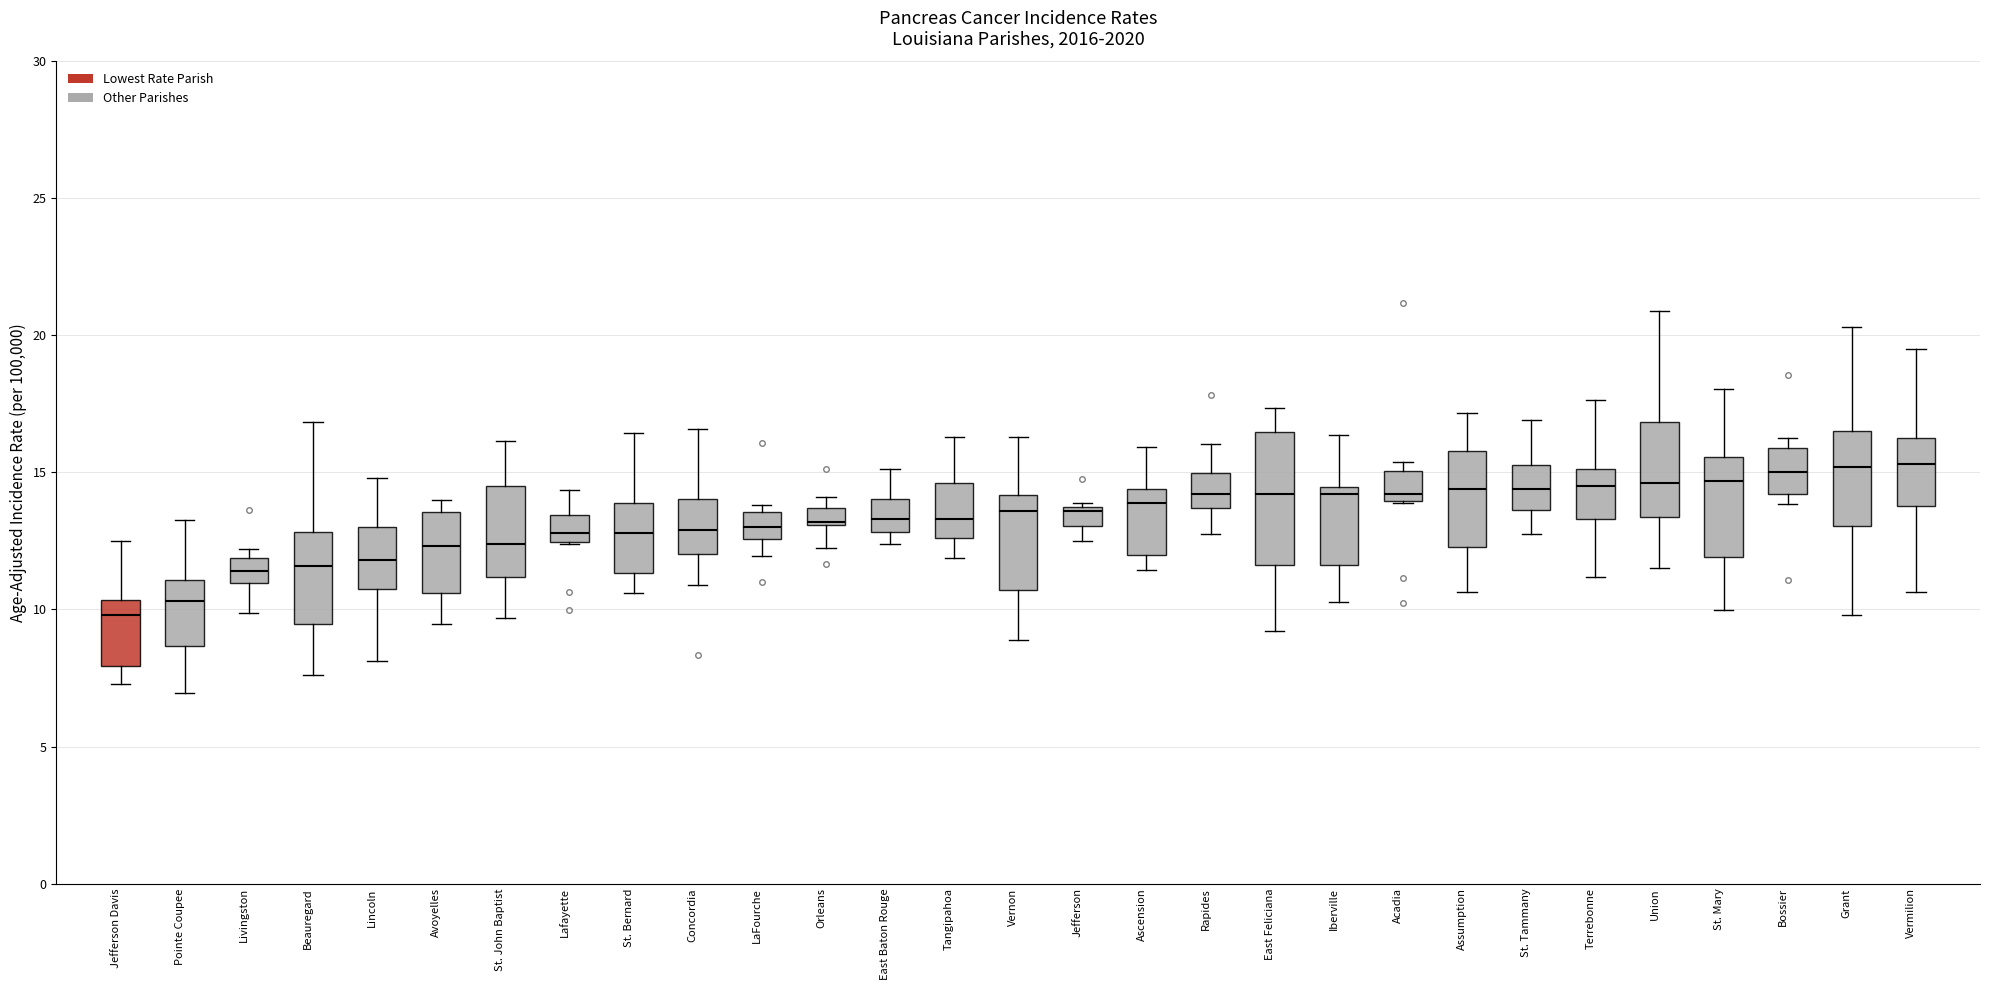

Which box is the tallest, from its lower edge to its upper edge?

East Feliciana